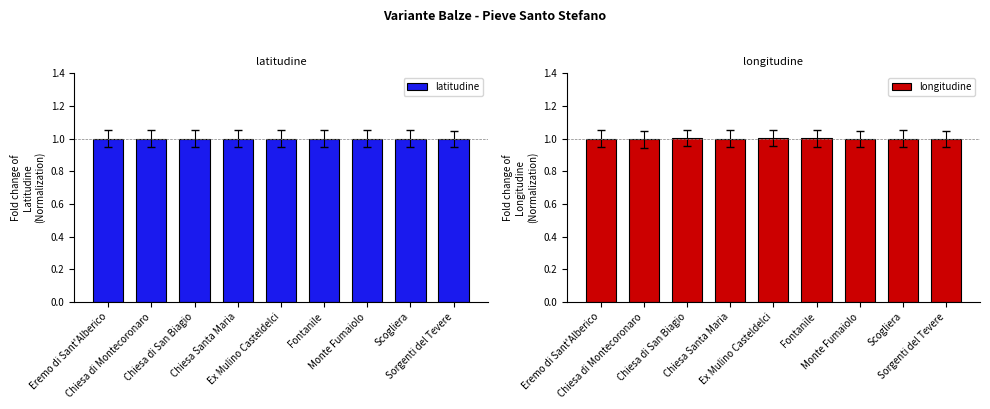

What position from the left is Sorgenti del Tevere?

9